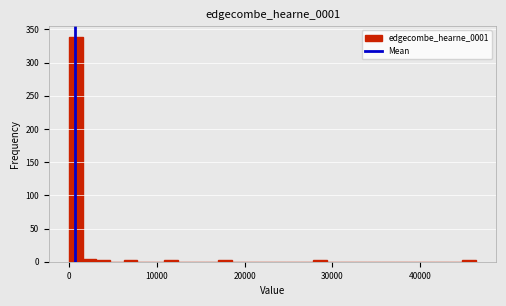

Around what value on the x-axis is the tallest bar? Give the approximate position of its centre, as read against the axis.

1000